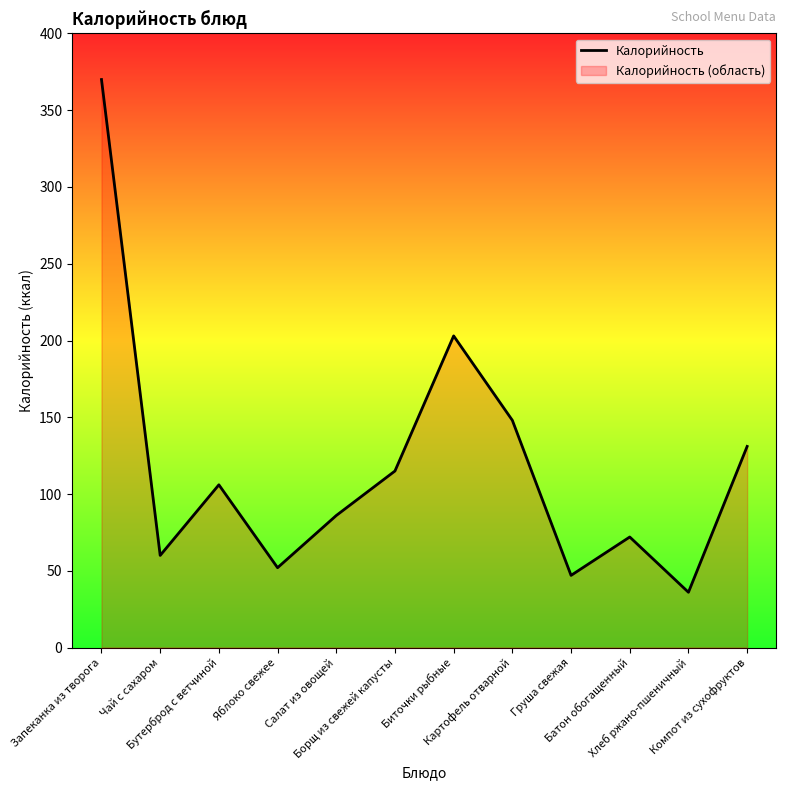

How many points are higher than both their immediate neighbors (excluding endpoints)?

3